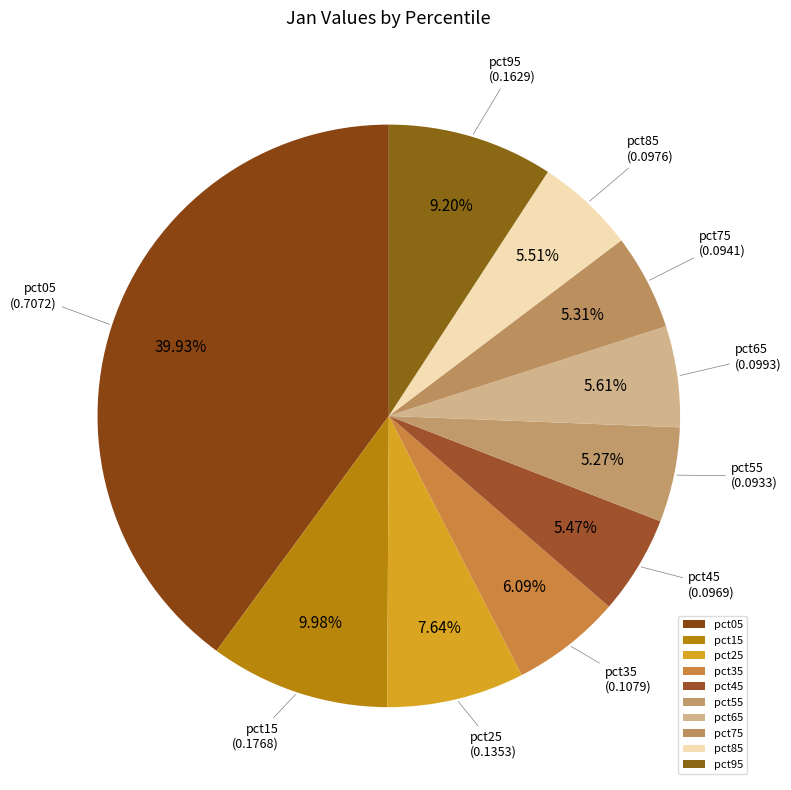

What percentage is the pct15 slice, to the nearest percent?

10%